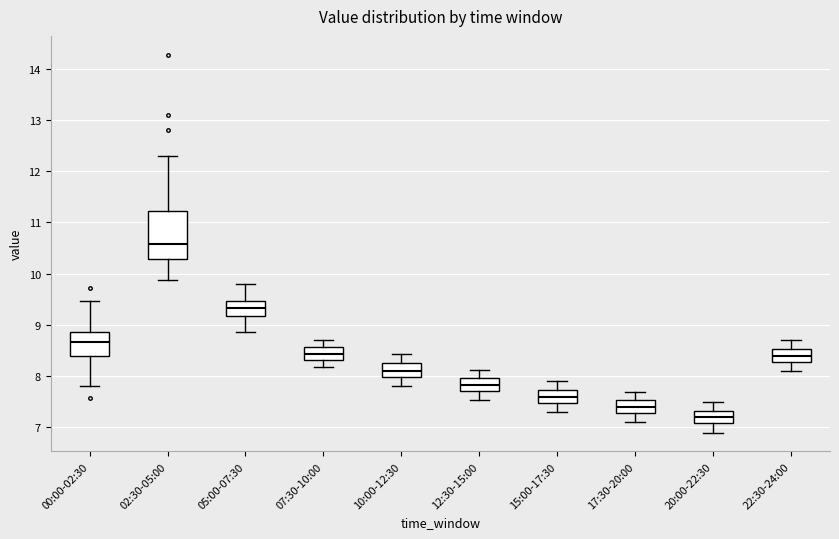

Which box has the highest median line?

02:30-05:00